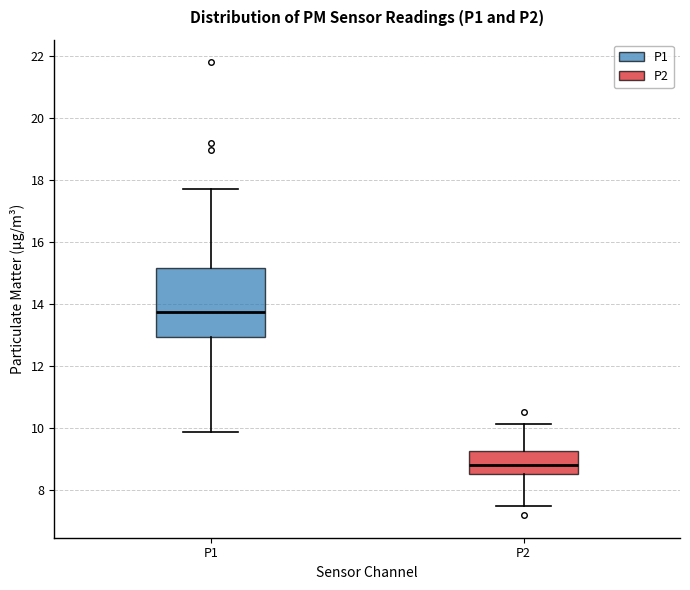

Reading left to right, read every box against the y-axis: the position of its median line, the range the box covers, and the ends of its whiskers. The values are not printed on the chart, so give them approximately, as read against the axis.

P1: median 13.8, box 13.0 to 15.2, whiskers 9.8 to 17.8
P2: median 8.8, box 8.4 to 9.2, whiskers 7.4 to 10.2